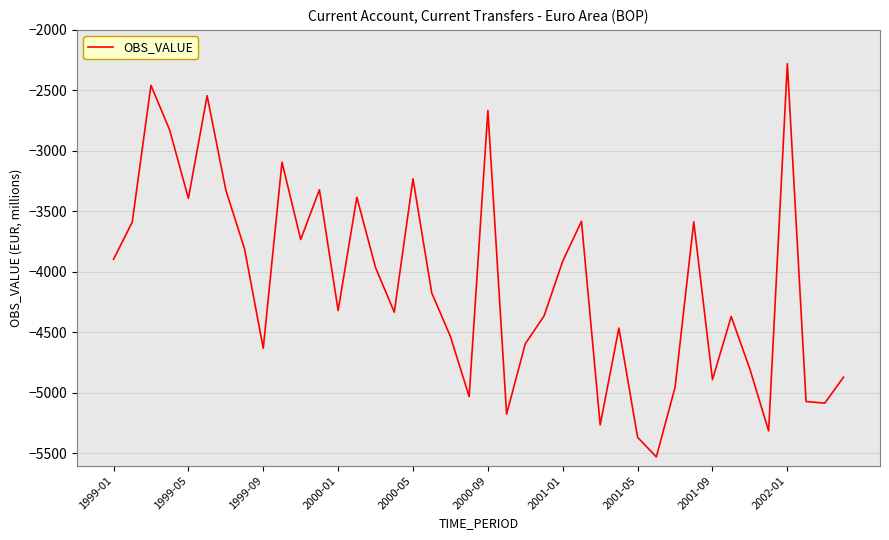

How many lines are shown in the chart?

1